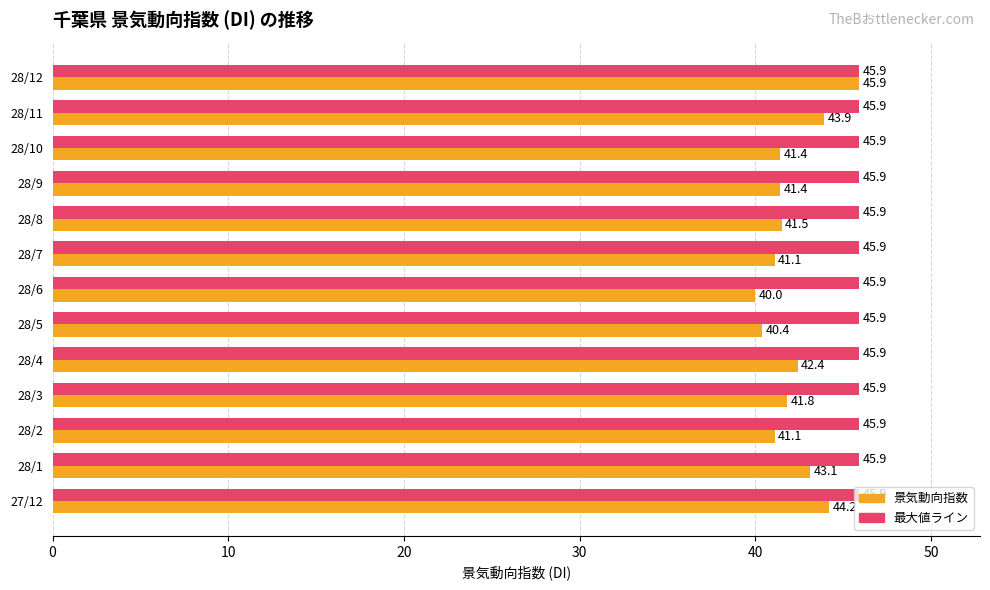

At which category is the sum across all series the highest?

28/12